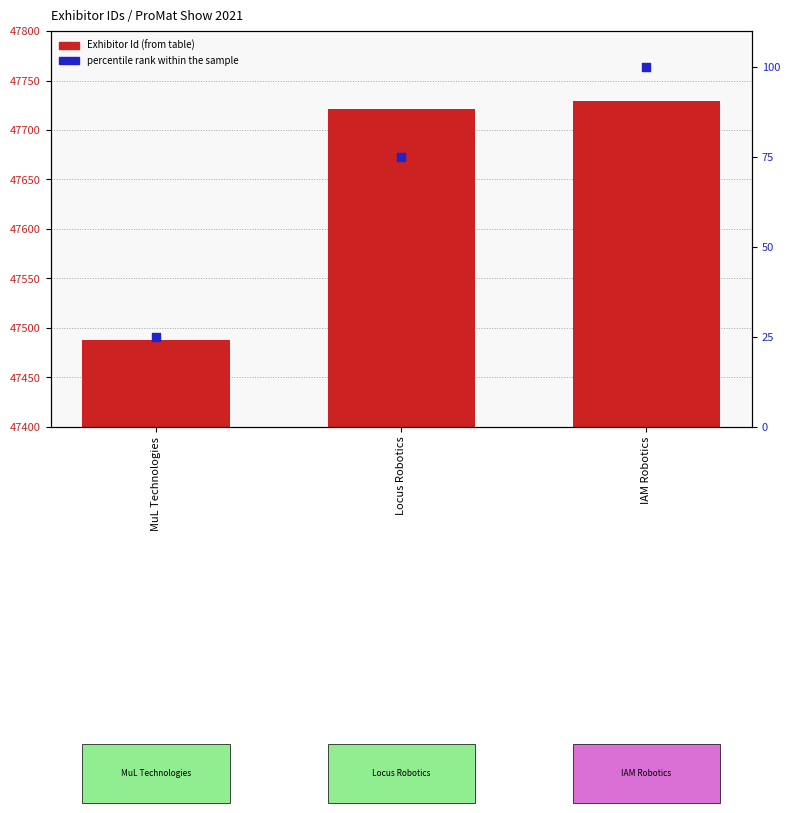

At how many categories does at least one series exceed 29066?

3